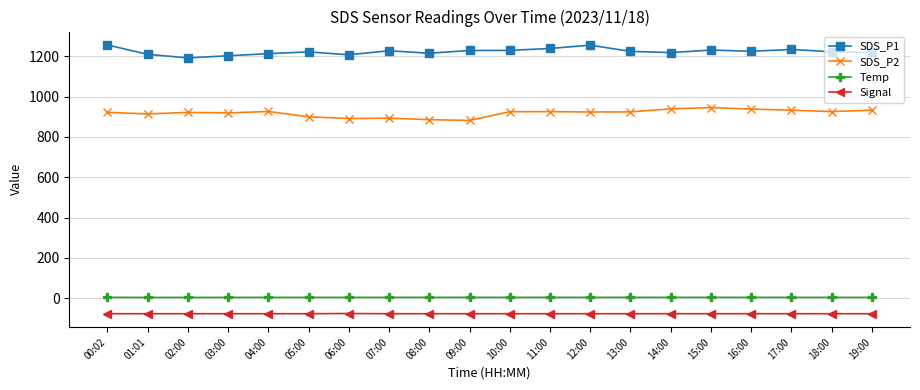

At how many categories does at least one series exceed 116?

20